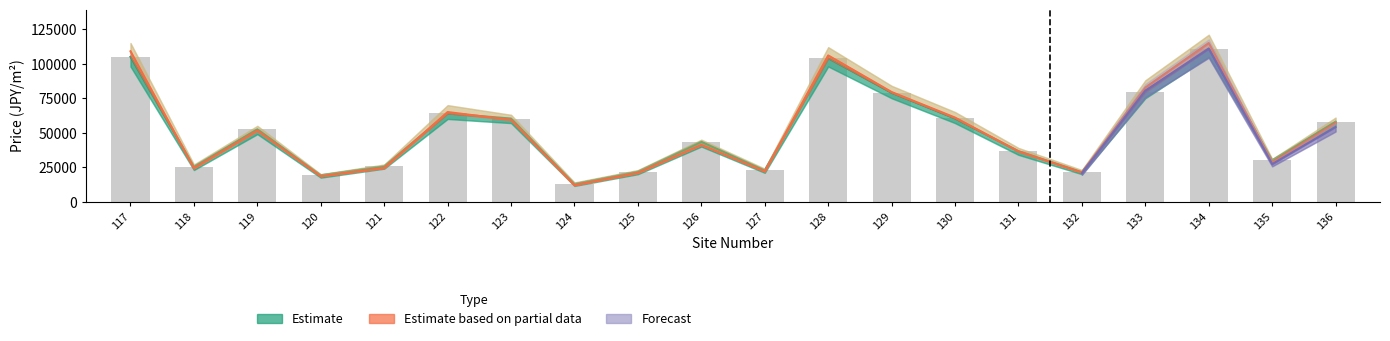

What is the difference between the H28価格 values at 136 and 127?

35000